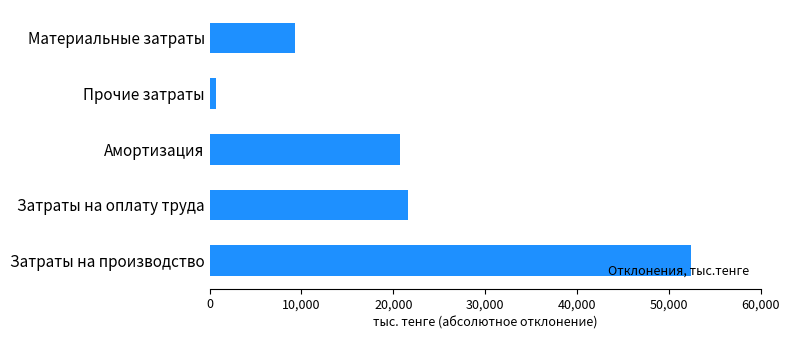

Does the chart contain stacked bars?

No